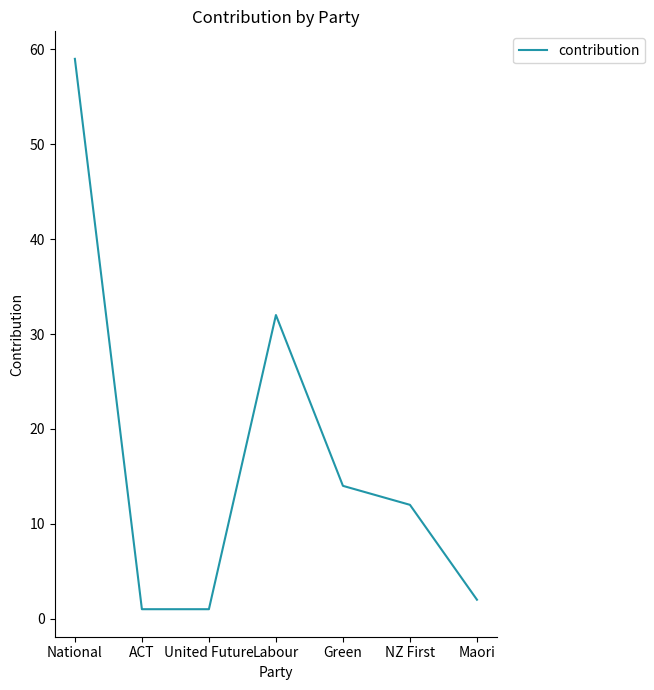

Read the value at Maori.

2